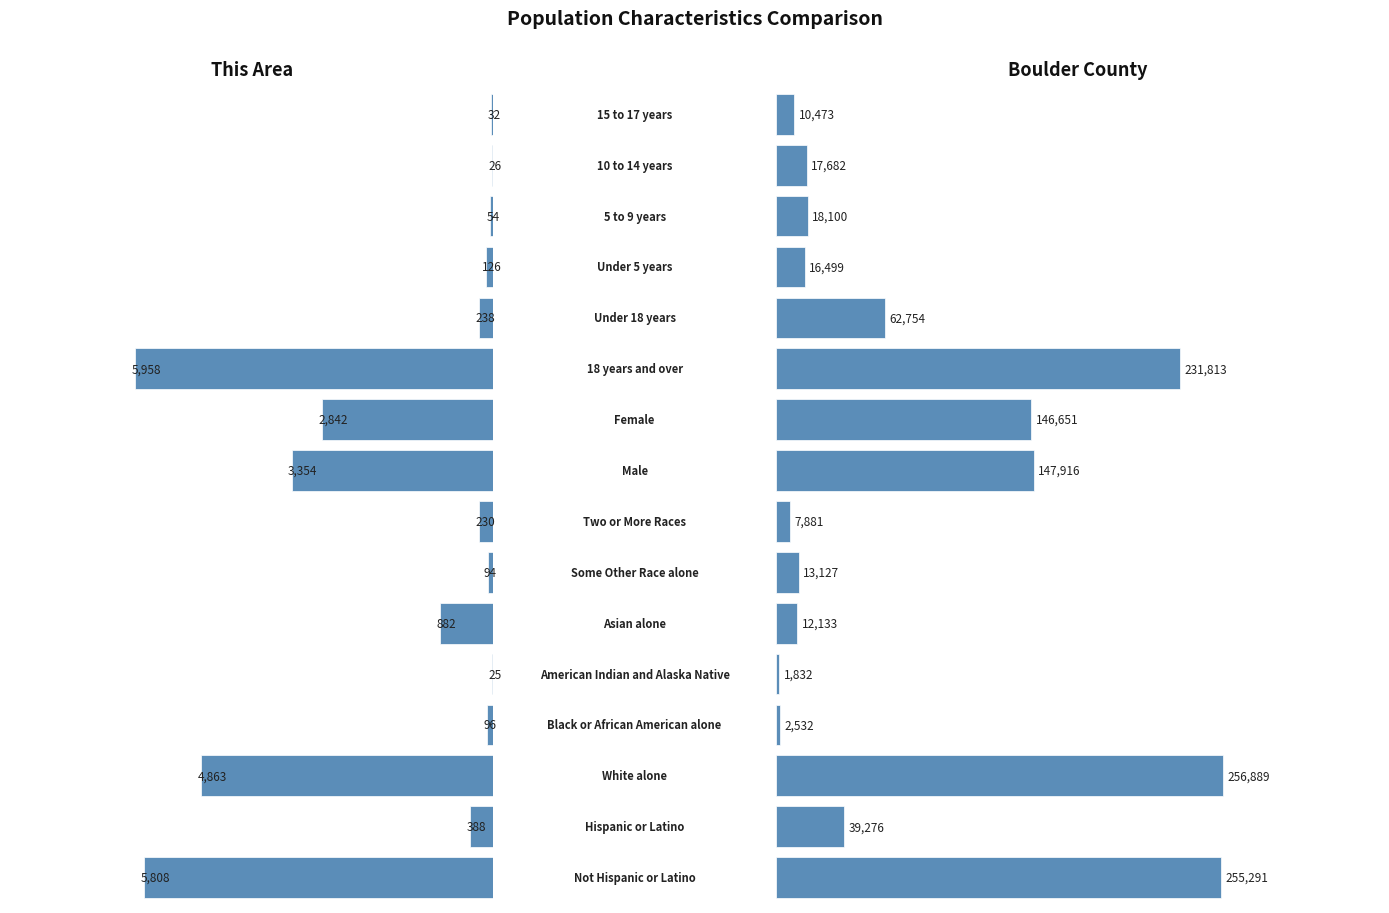

Read the This Area value at 14, to the nearest 50.

50